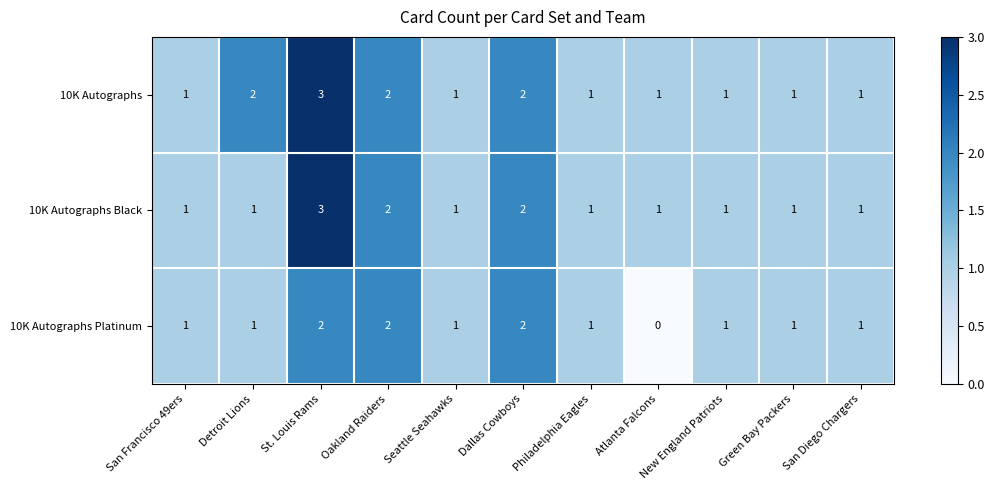

What is the sum of all 10K Autographs values?

16